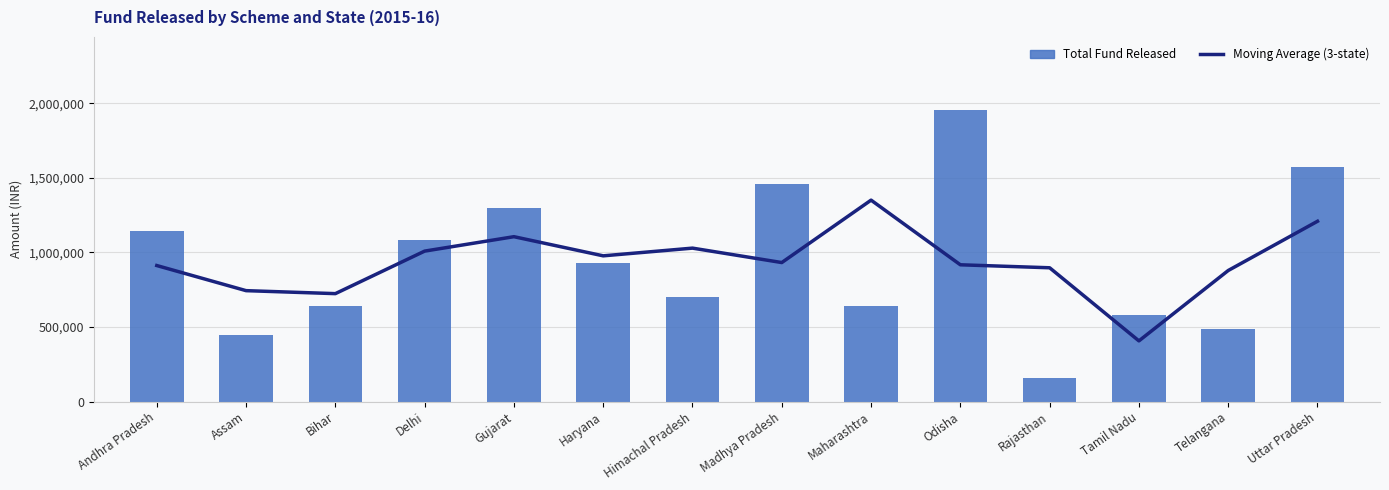

Read the Moving Average (3-state) value at Himachal Pradesh.

1028333.3